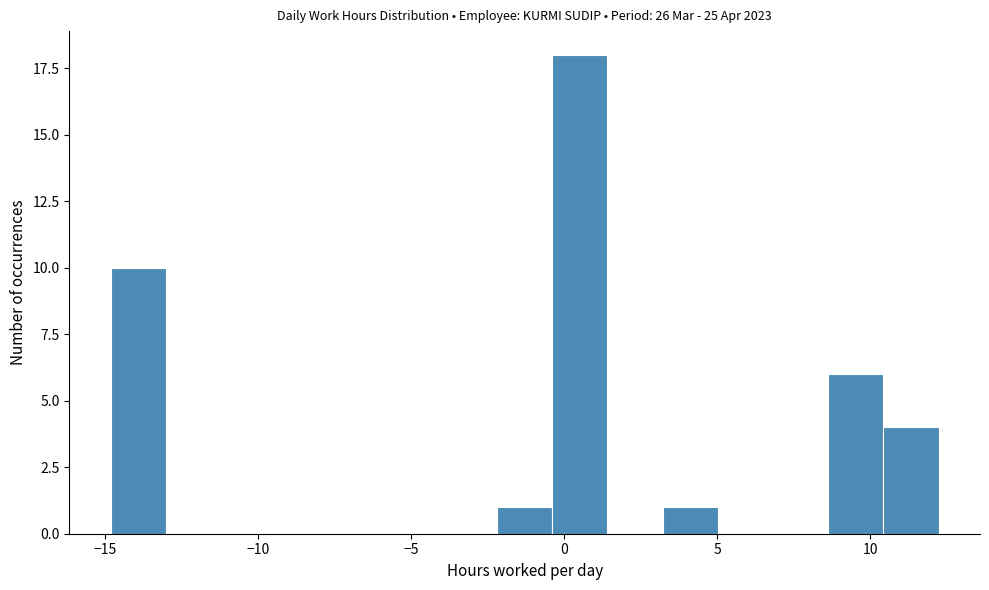

Around what value on the x-axis is the tallest bar? Give the approximate position of its centre, as read against the axis.

0.5